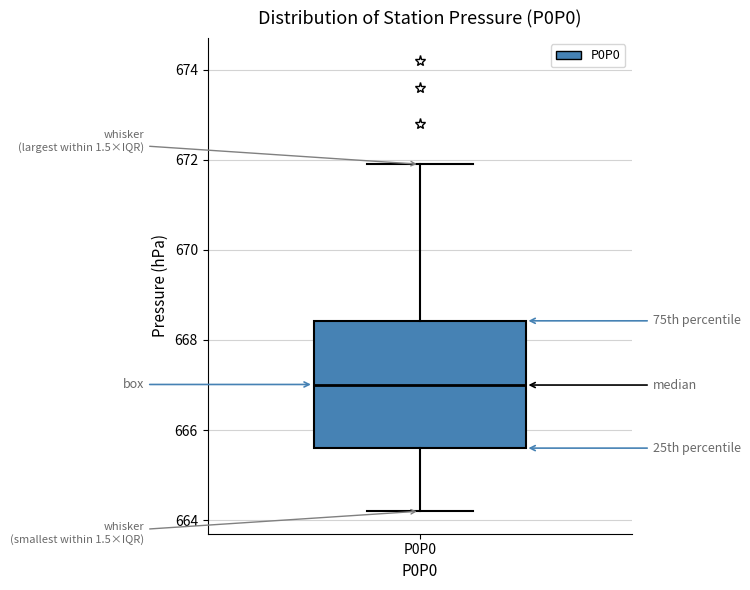

Read this box plot against the y-axis: the position of the median line, the range covered by the box, and the ends of both whiskers. The values are not printed on the chart, so give them approximately, as read against the axis.

median 667.0, box 665.6 to 668.4, whiskers 664.2 to 672.0